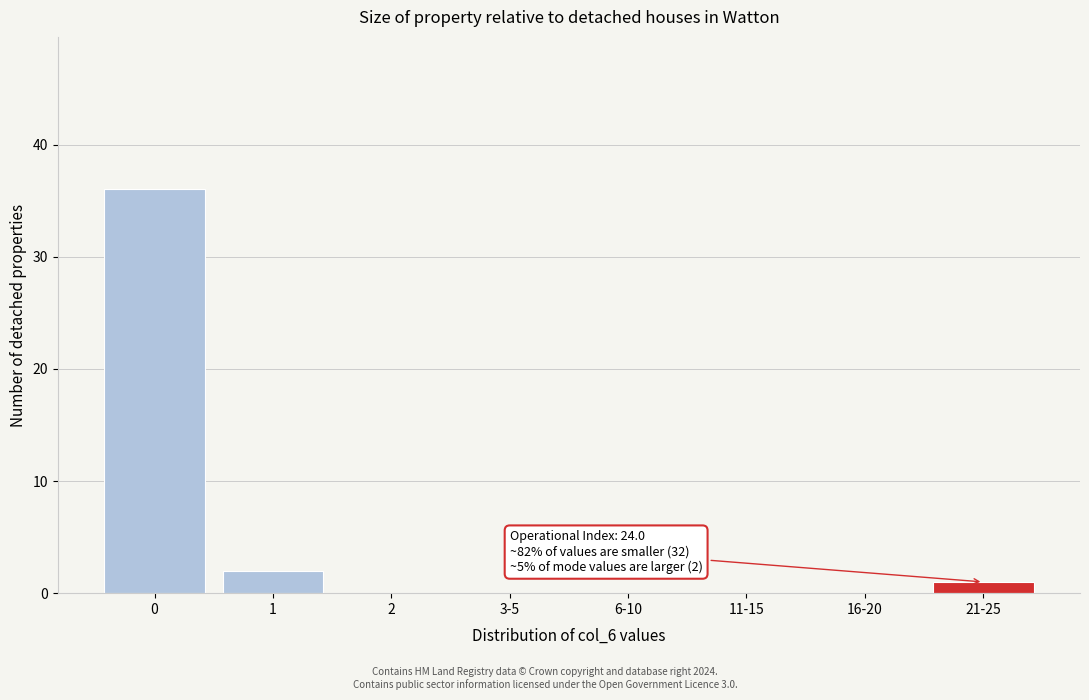

Reading left to right, transcribe all the data shown in this chart.

0=36	1=2	2=0	3-5=0	6-10=0	11-15=0	16-20=0	21-25=1